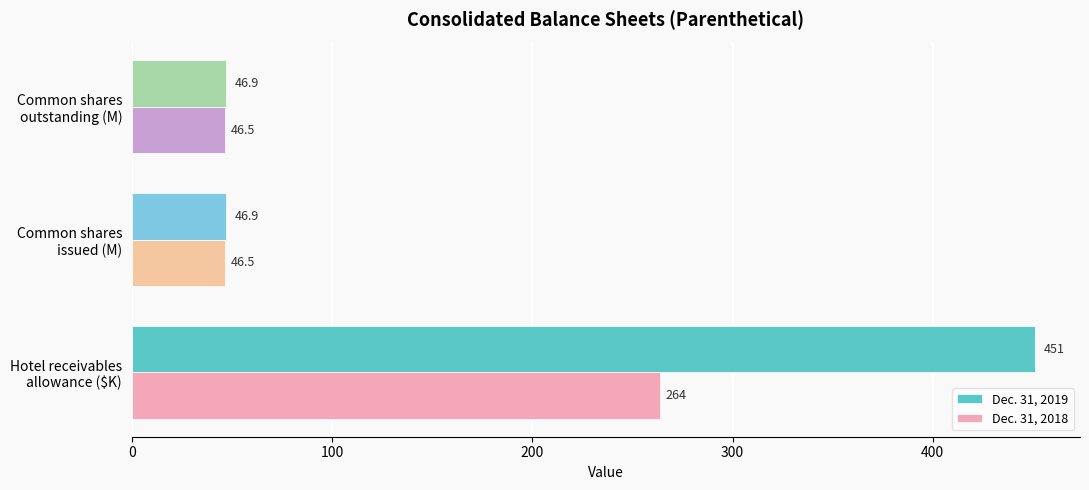

What is the difference between the maximum and minimum values in the Dec. 31, 2019 series?

404.1